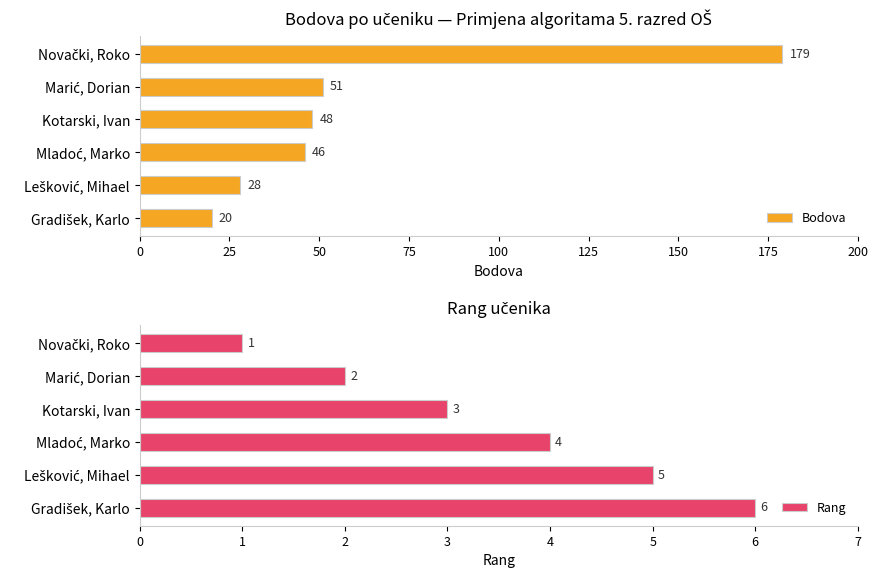

What is the average value of the Bodova series?

62